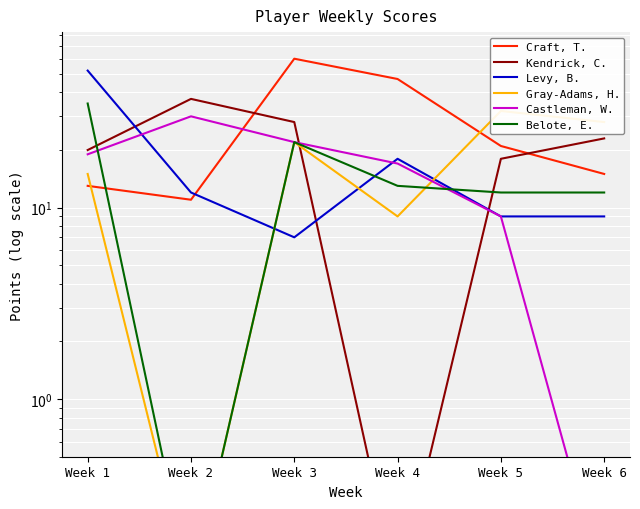

Which series has the largest range (max minus min)?

Craft, T.